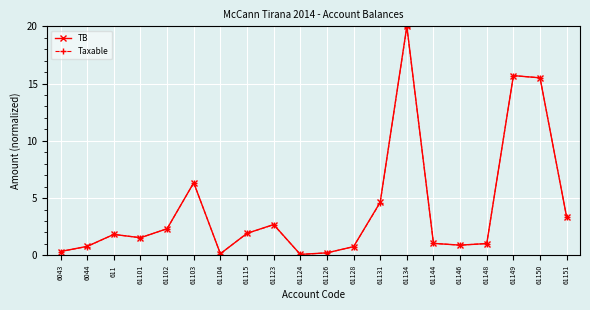

What is the label of the 13th point from the left?

61131